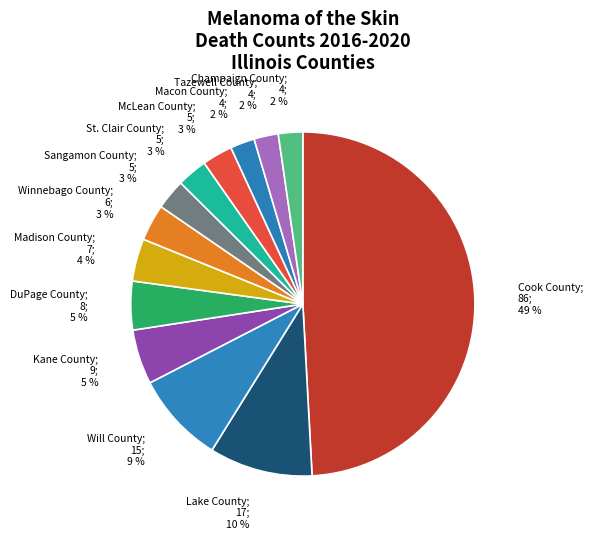

Count the number of slices in the pie.

13